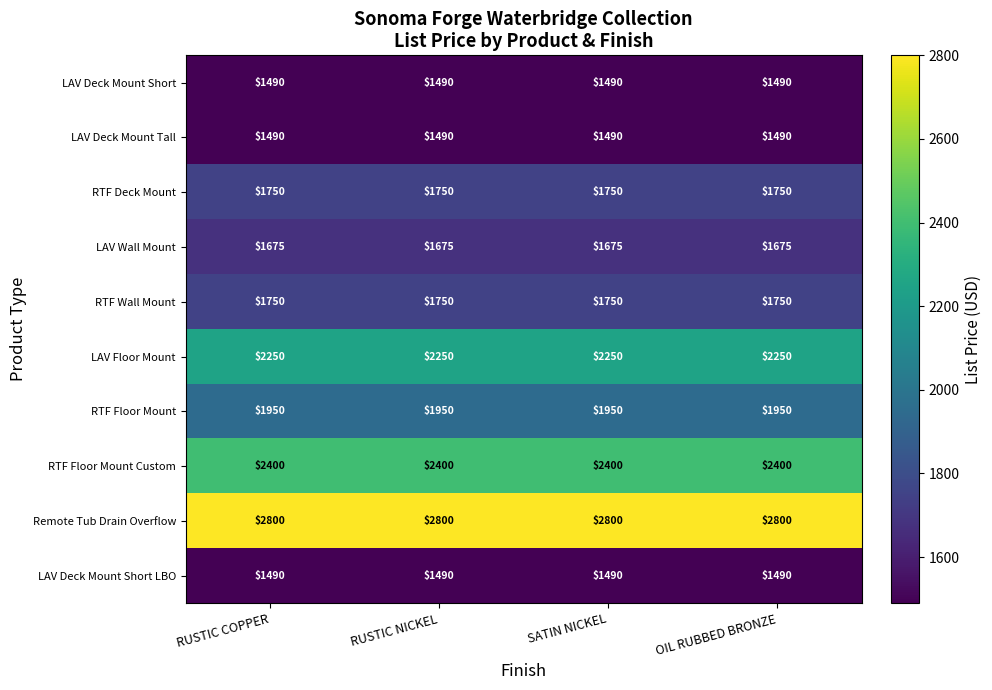

Is it true that RTF Floor Mount equals 1950 at OIL RUBBED BRONZE?

True